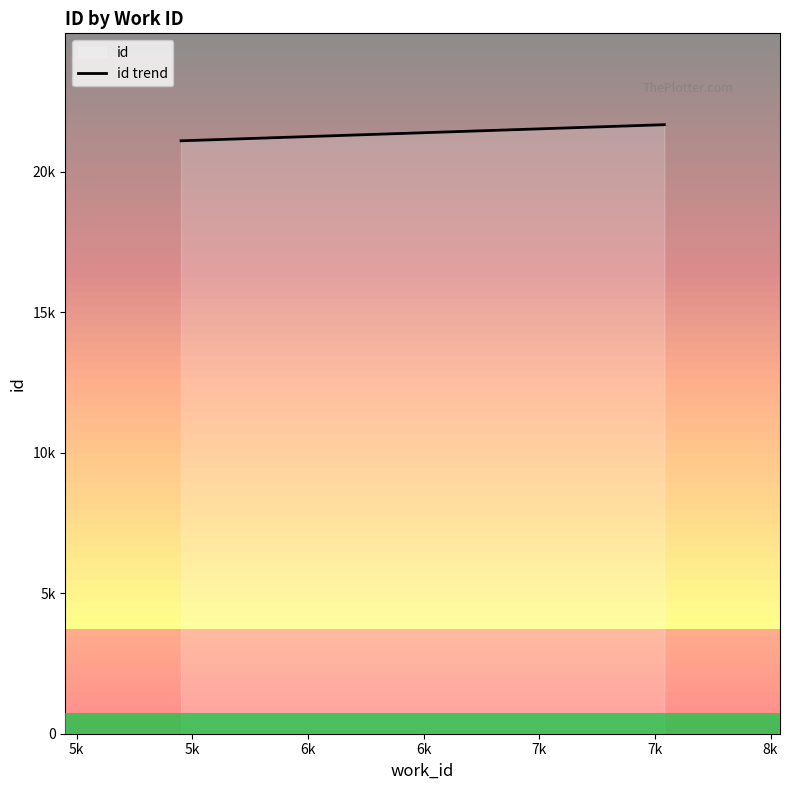

The chart shows a value of 6418 at 5452. True or false?

False